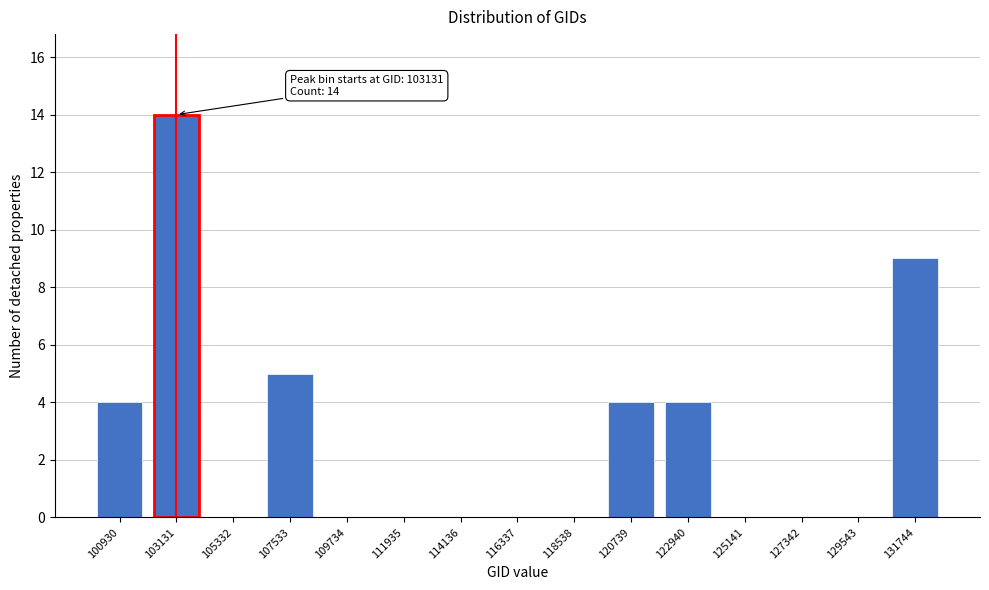

Reading left to right, list all the values displayed in this chart.

100930=4	103131=14	105332=0	107533=5	109734=0	111935=0	114136=0	116337=0	118538=0	120739=4	122940=4	125141=0	127342=0	129543=0	131744=9